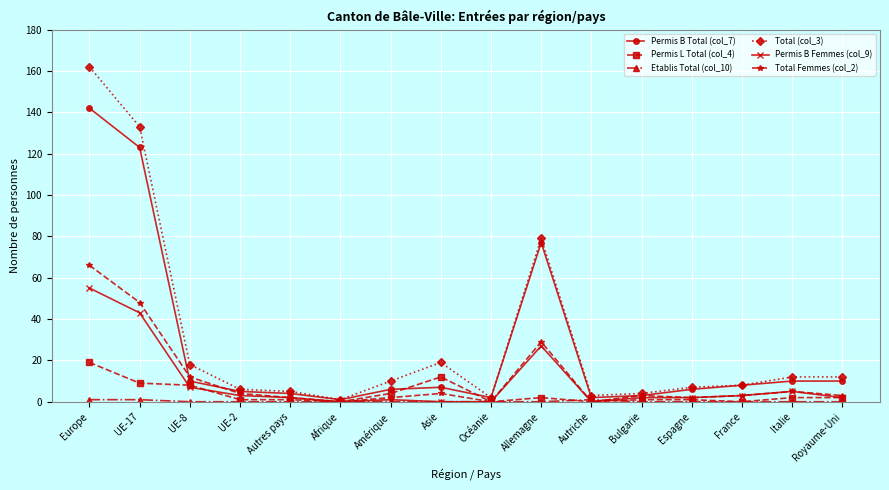

Count the number of categories in the chart.

16